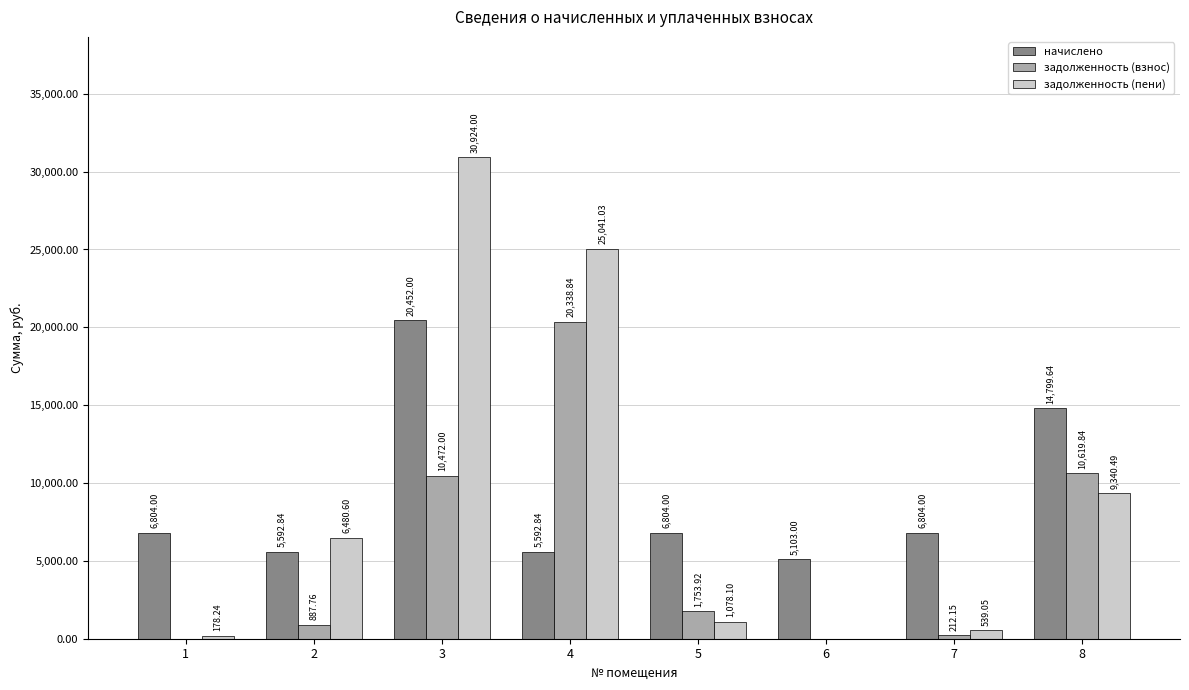

Count the number of categories in the chart.

8